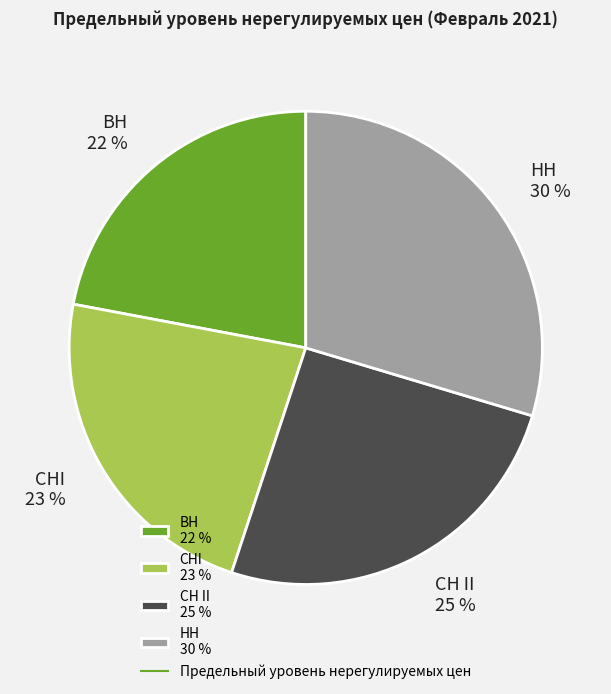

How many segments does this pie chart have?

4